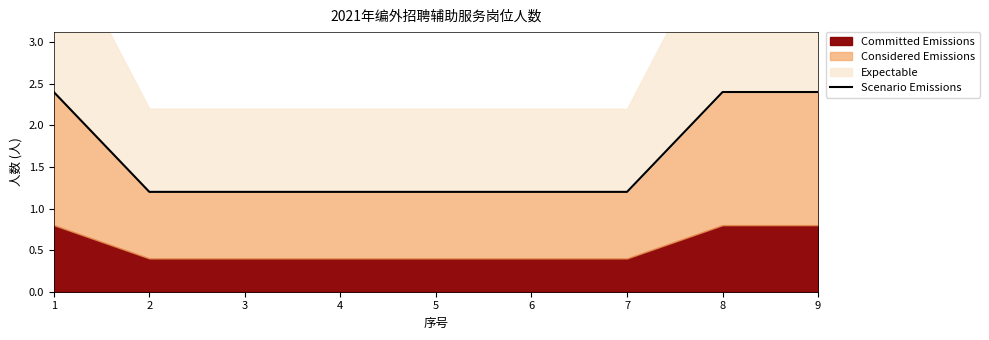

Reading left to right, extract all data points from this chart.

1=2.4	2=1.2	3=1.2	4=1.2	5=1.2	6=1.2	7=1.2	8=2.4	9=2.4